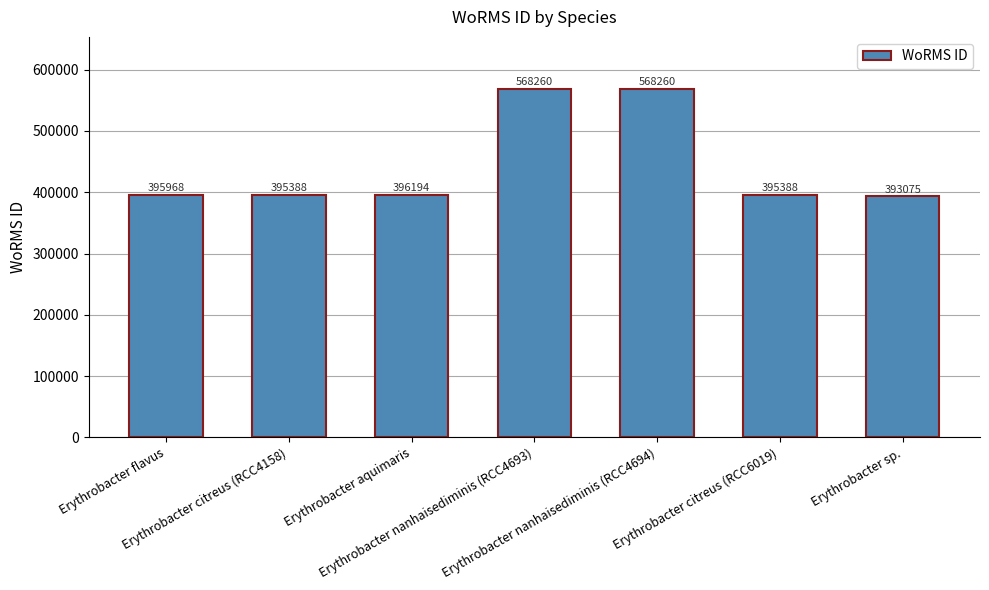

What is the greatest value displayed?

568260